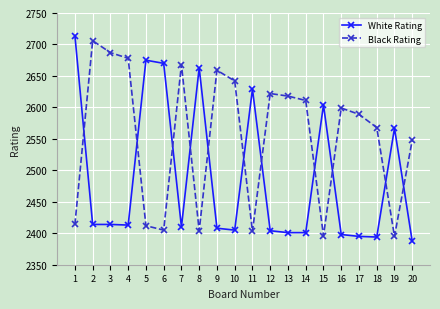

How many distinct data groups are displayed?

2